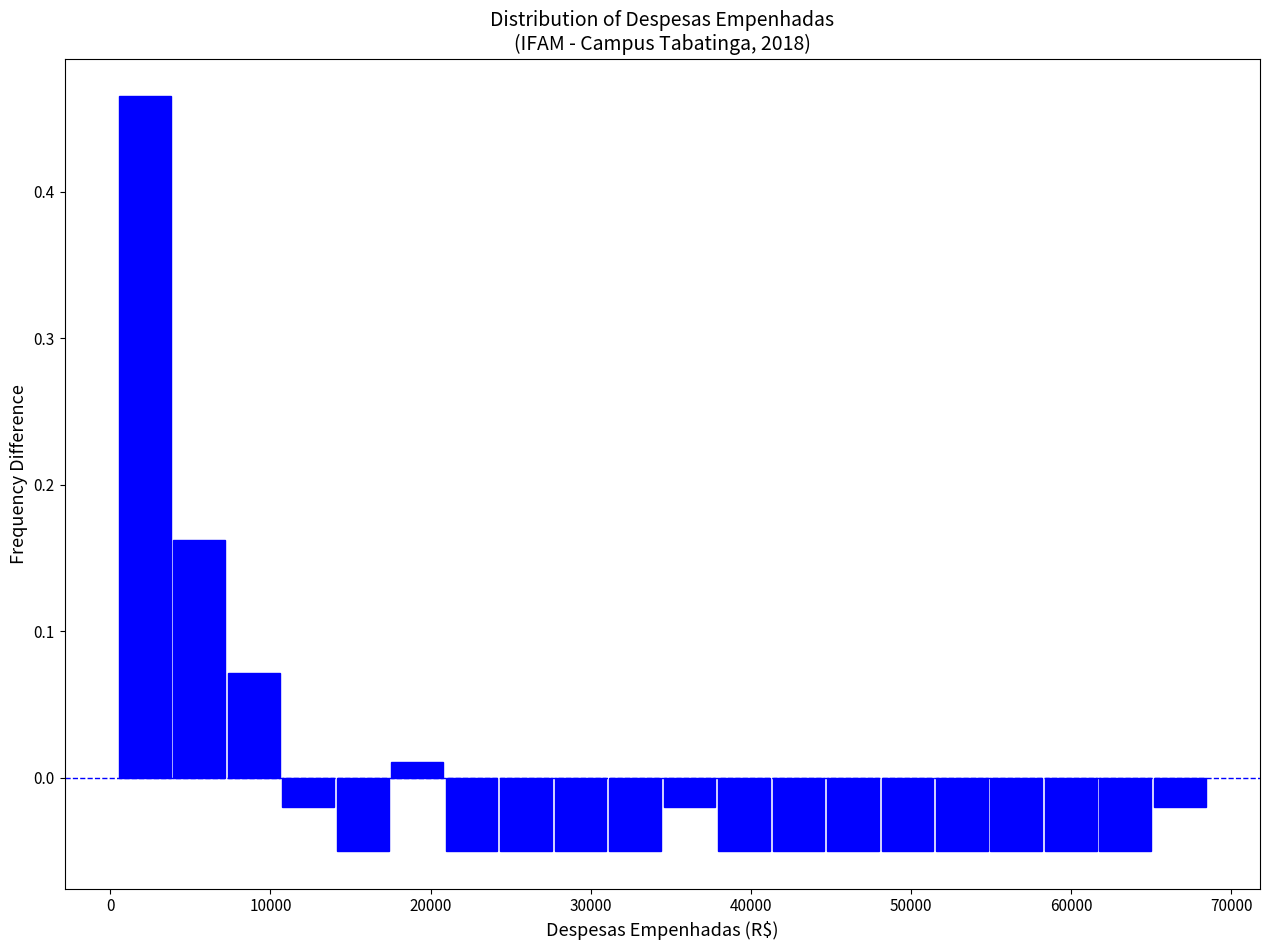

Around what value on the x-axis is the tallest bar? Give the approximate position of its centre, as read against the axis.

2000